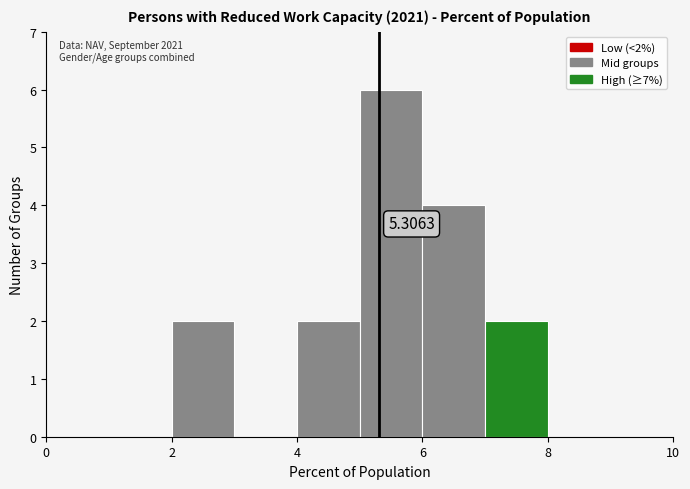

Which range on the x-axis has the tallest bar?

5 to 6